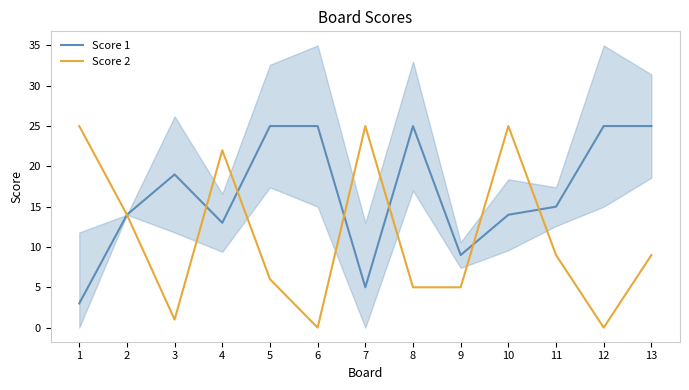

What is the value of the Score 1 point at the 11th from the left?

15